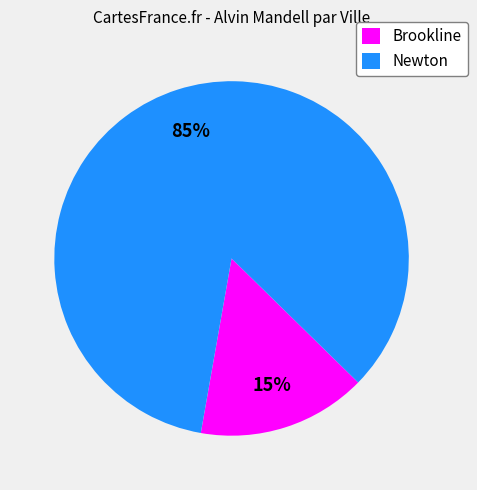

Which slice is the smallest?

Brookline